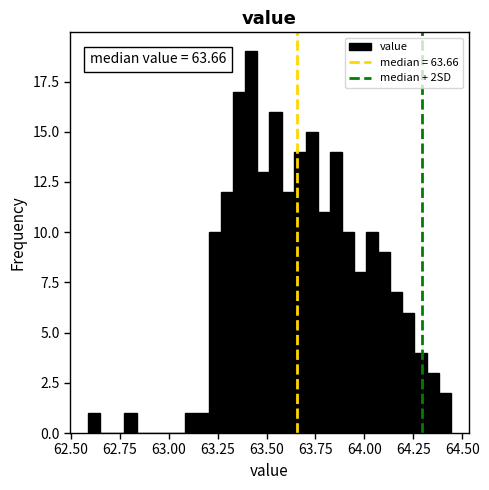

Around what value on the x-axis is the tallest bar? Give the approximate position of its centre, as read against the axis.

63.40